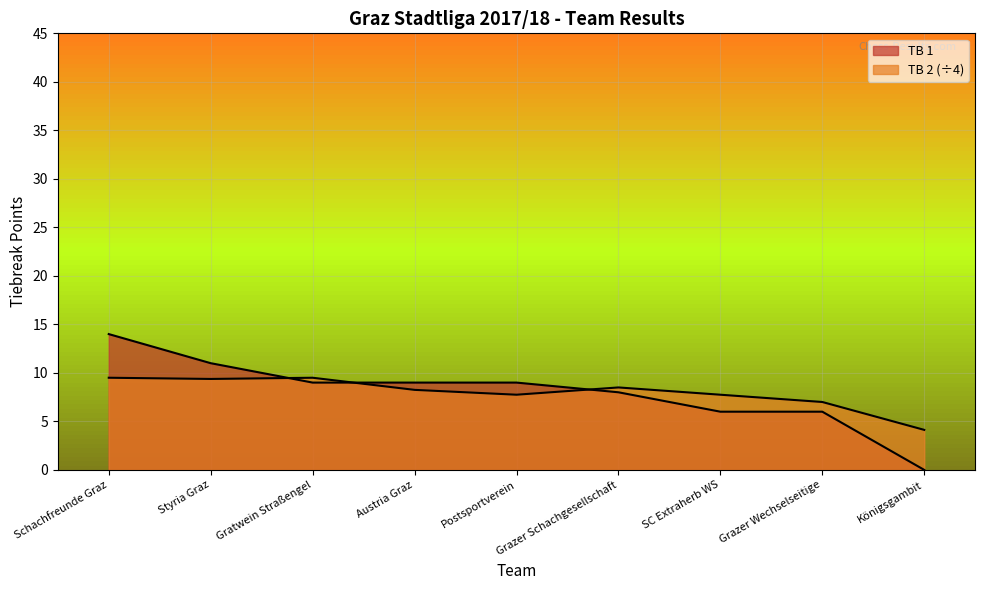

Which category has the lowest value across all series?

Königsgambit